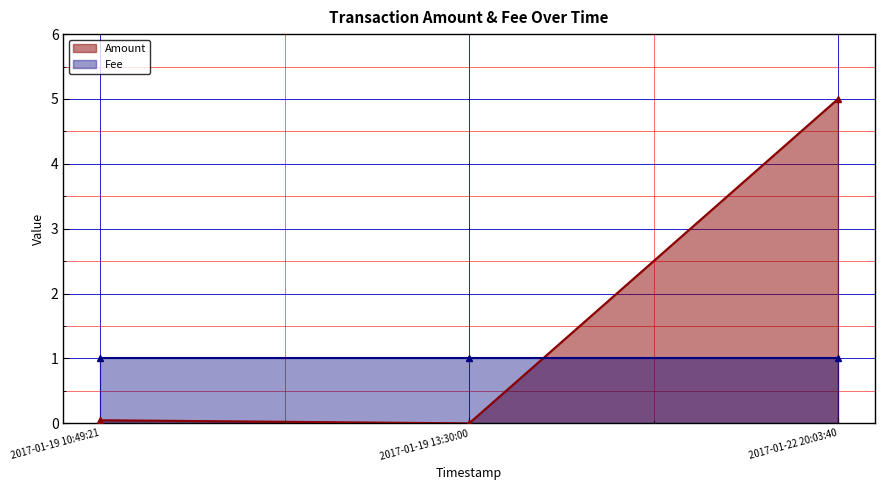

True or false: Amount has a value of 0.0 at 2017-01-19 13:30:00.

True